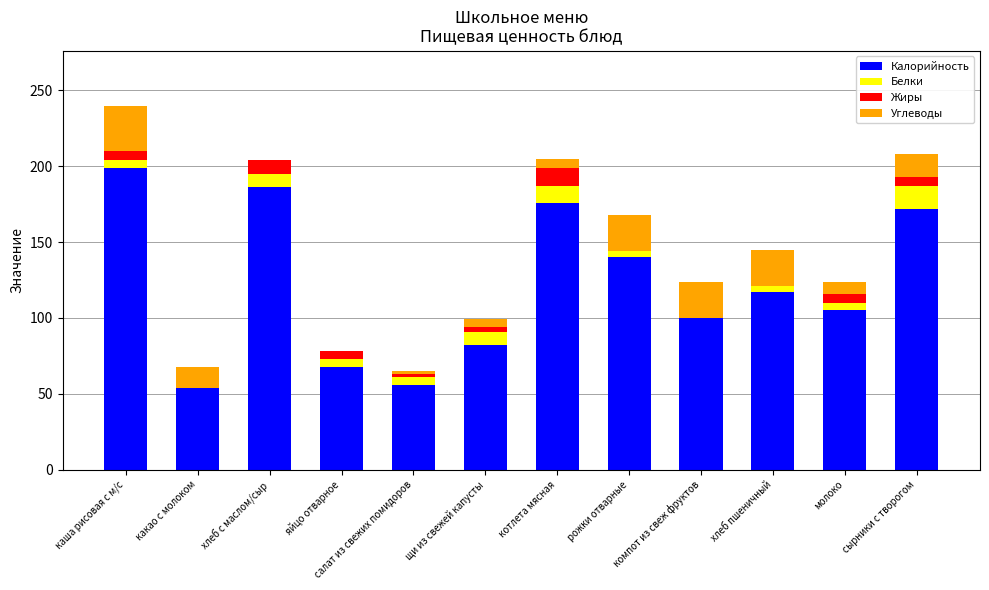

Are the bars grouped side by side (vs. stacked)?

No